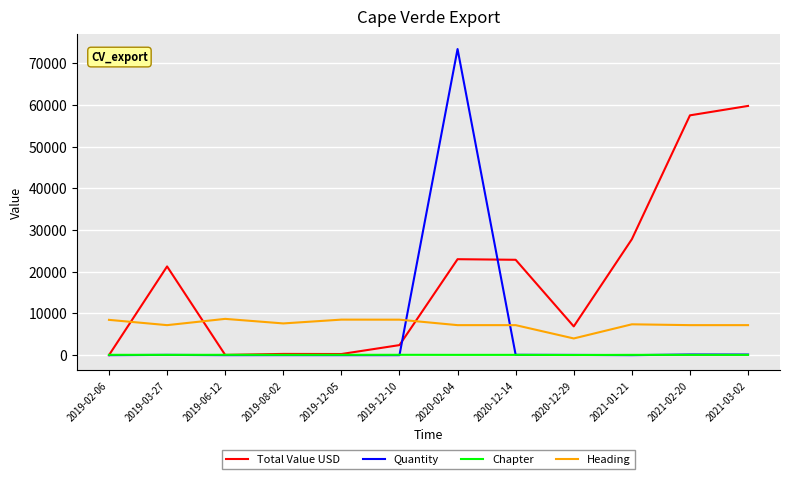

The value of Total Value USD at 2021-02-20 is 29530.5. True or false?

False